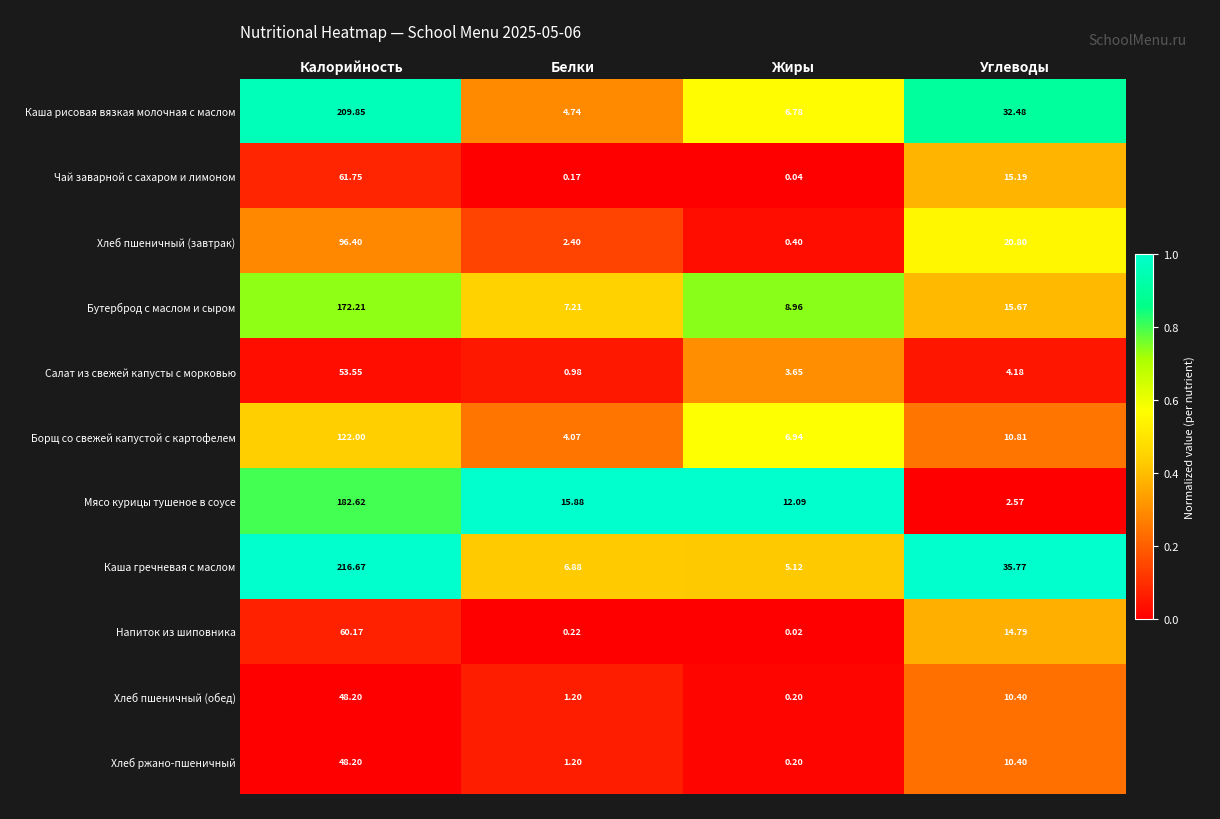

Between Белки and Углеводы, which series saw the biggest shift?

Каша гречневая с маслом